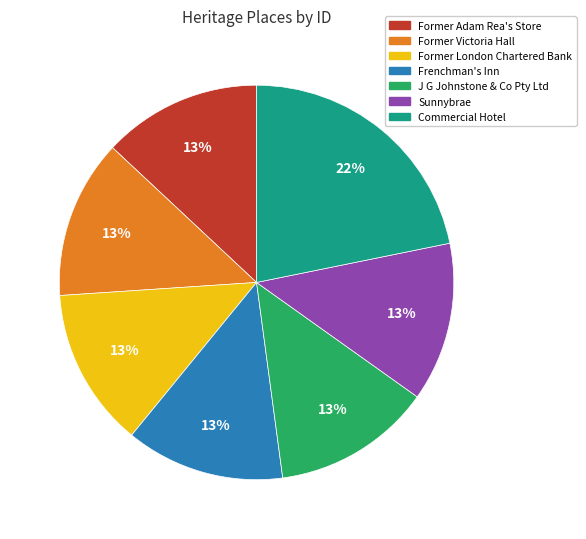

What percentage is the Frenchman's Inn slice, to the nearest percent?

13%